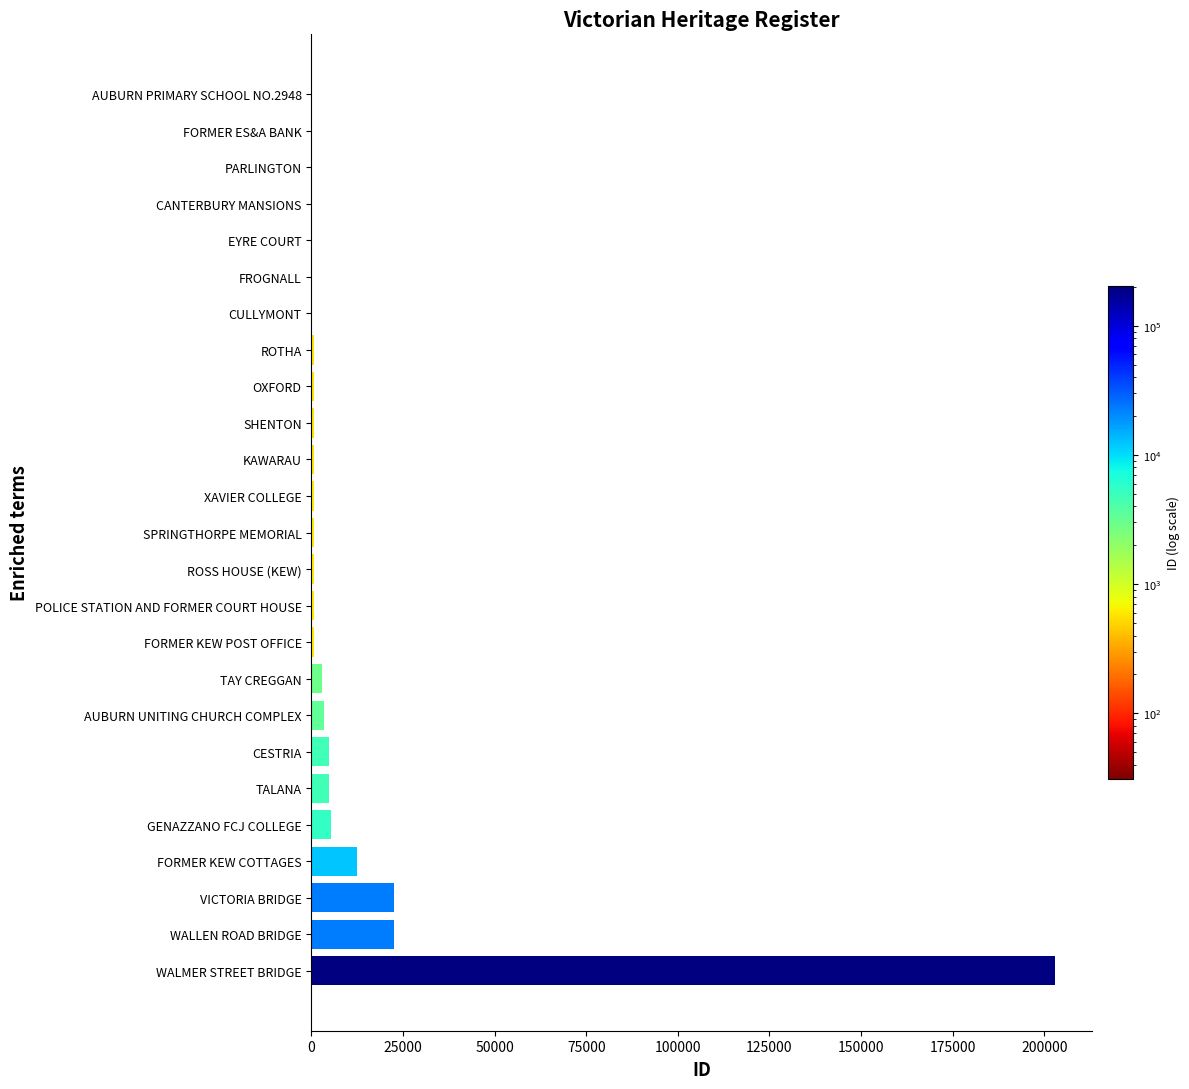

Which has a higher value, WALLEN ROAD BRIDGE or OXFORD?

WALLEN ROAD BRIDGE